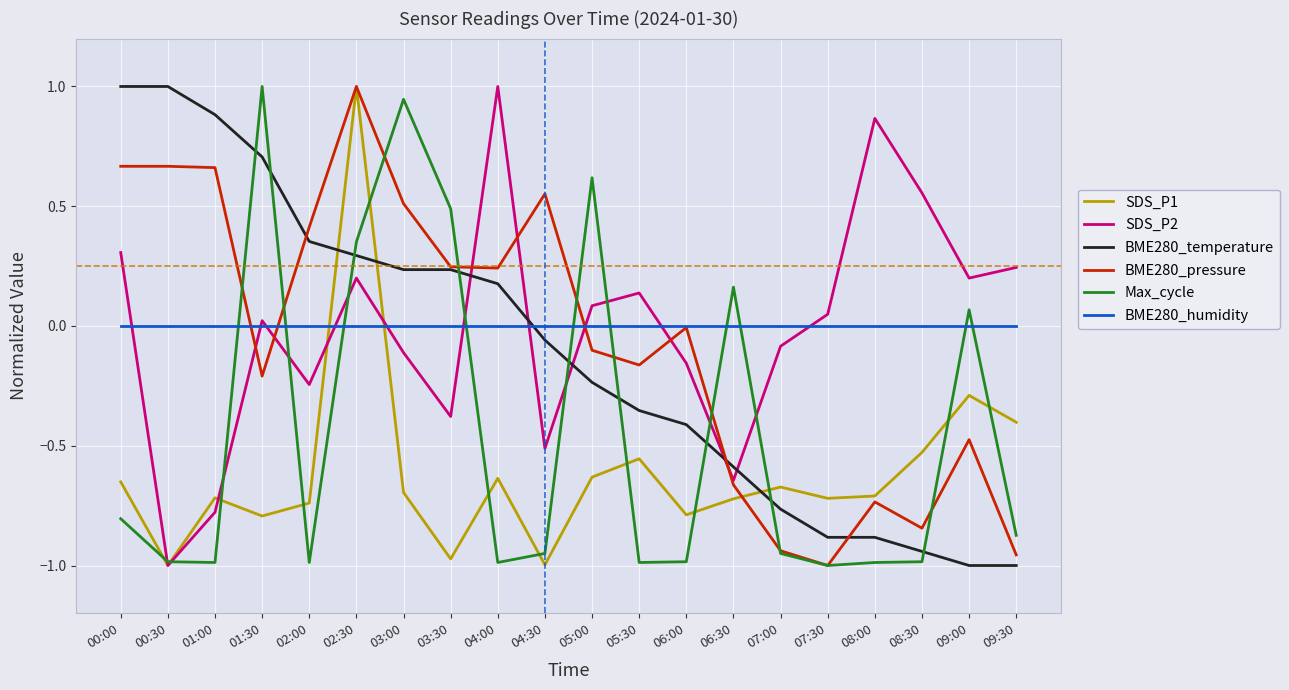

How many lines are shown in the chart?

6